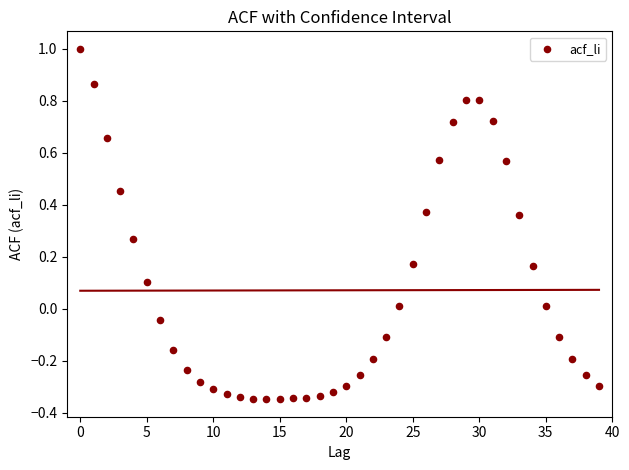

What is the range of Y values (max minus min)?

1.3